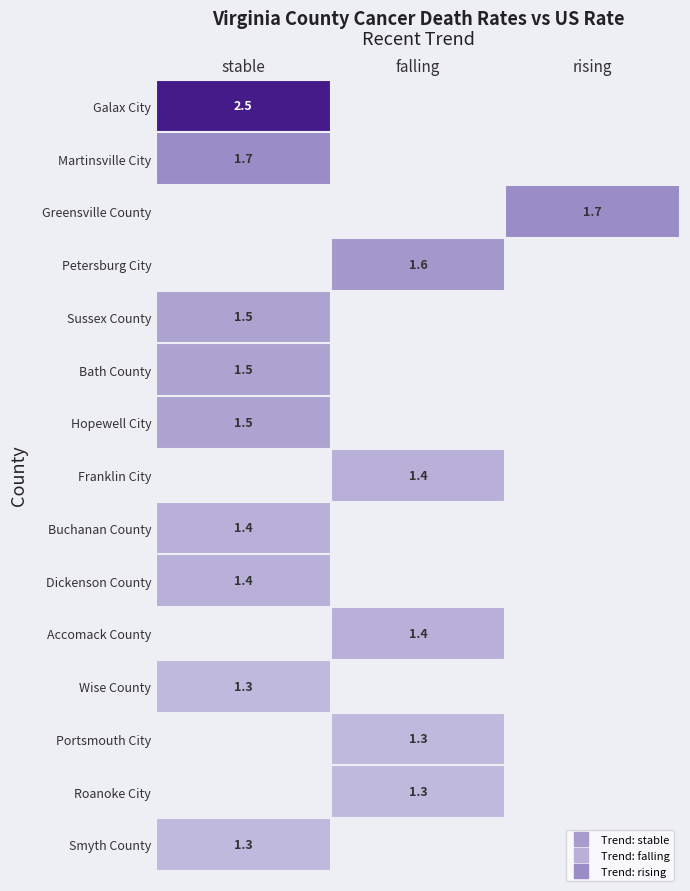

Is the value of Buchanan County at stable greater than the value of Galax City at stable?

No